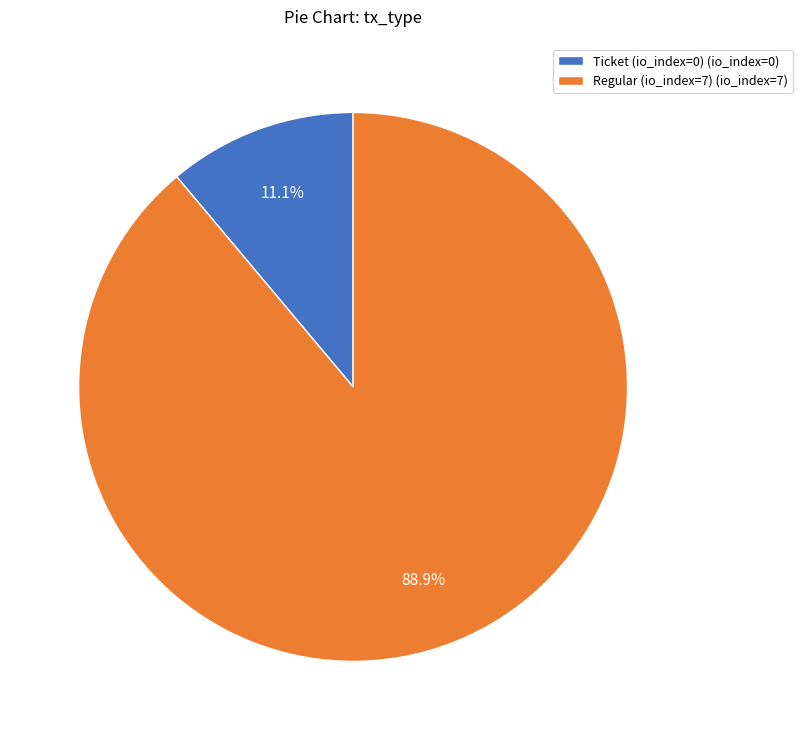

What percentage is the Regular (io_index=7) slice, to the nearest percent?

89%